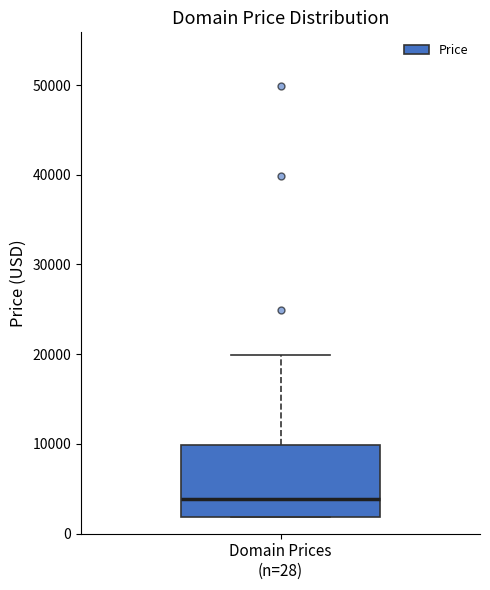

Transcribe this box plot: give where the median line is, the range the box spans, and where the two whiskers end, as read against the y-axis. The values are not printed on the chart, so give them approximately, as read against the axis.

median 4000, box 2000 to 10000, whiskers 2000 to 20000